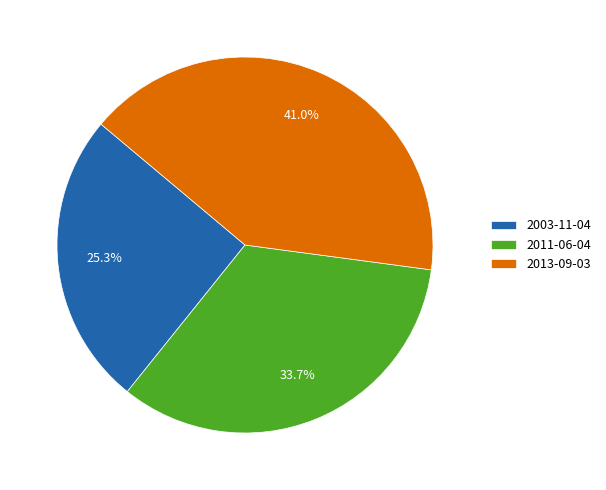

To the nearest percent, what is the average slice percentage?

33%